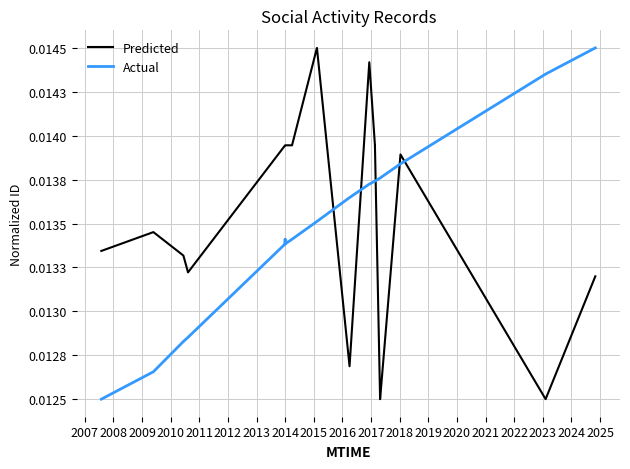

Is it true that Actual equals 0.0 at 2013?

False